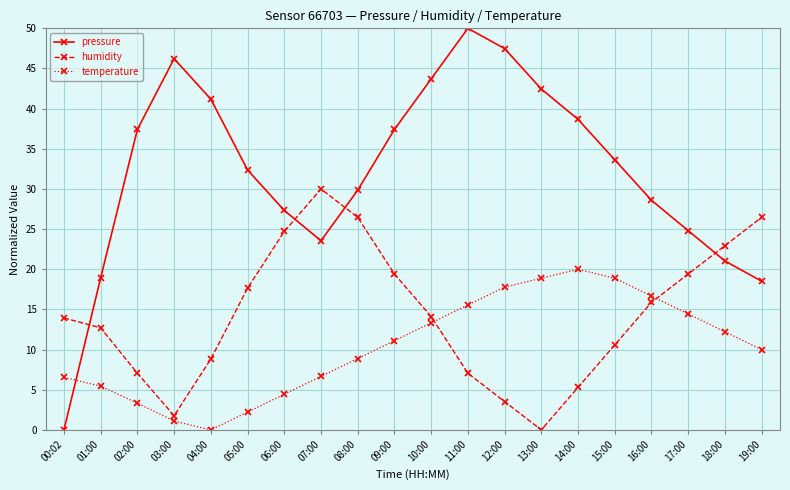

What is the difference between the maximum and minimum values in the humidity series?

30.0